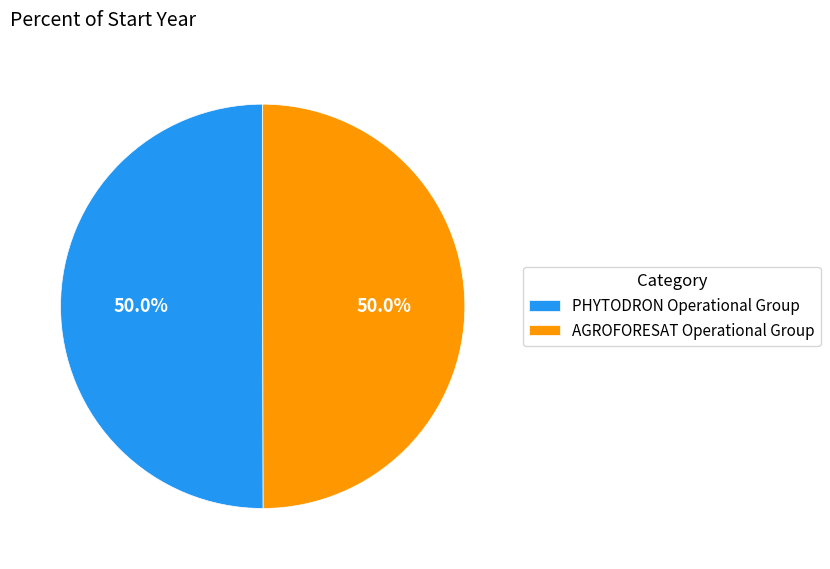

Approximately how many times larger is the value at AGROFORESAT Operational Group compared to PHYTODRON Operational Group?

1.0